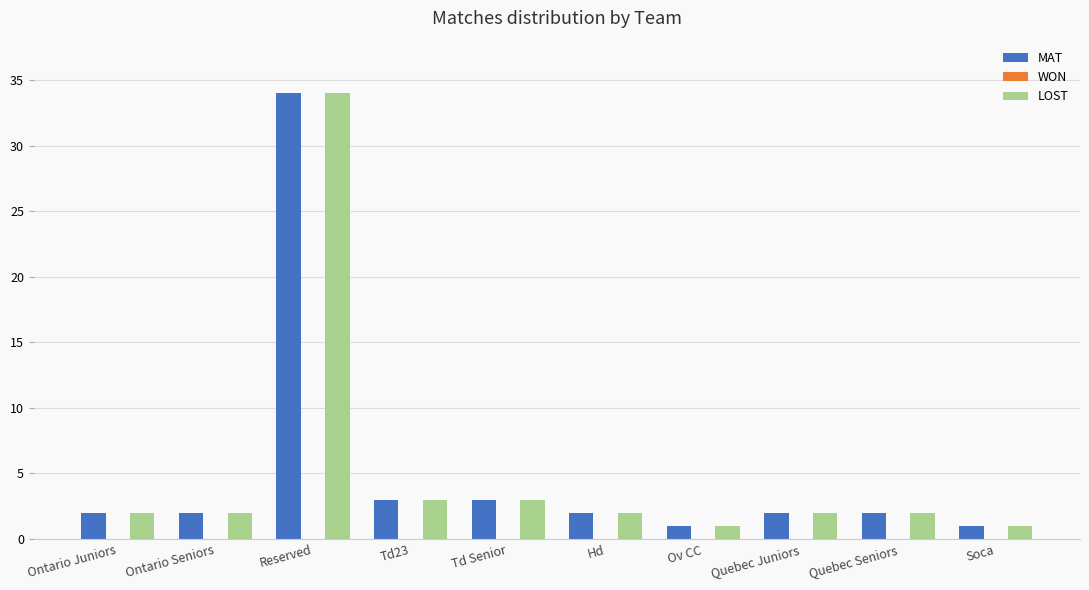

Is it true that MAT equals 2 at Quebec Seniors?

True